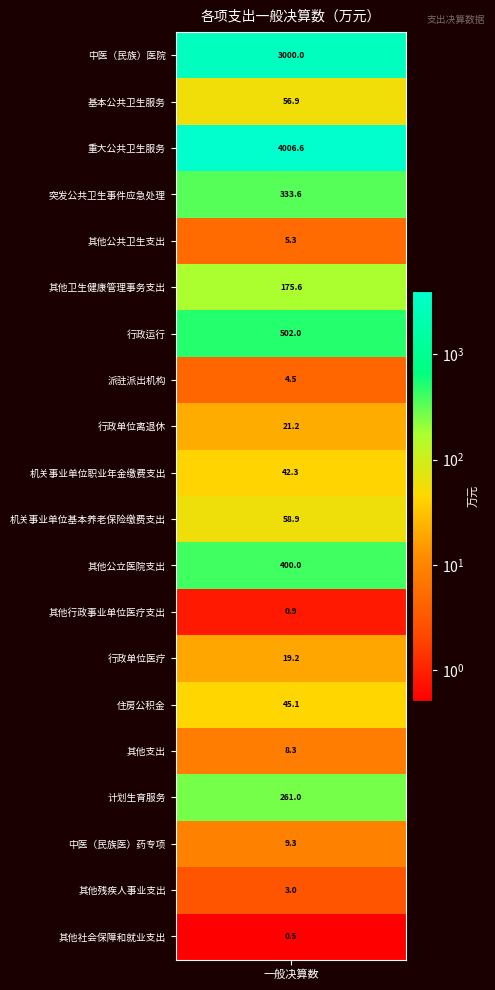

Reading right to left, transcribe all the data shown in this chart.

0.5	3.0	9.3	261.0	8.3	45.1	19.2	0.9	400.0	58.9	42.3	21.2	4.5	502.0	175.6	5.3	333.6	4006.6	56.9	3000.0